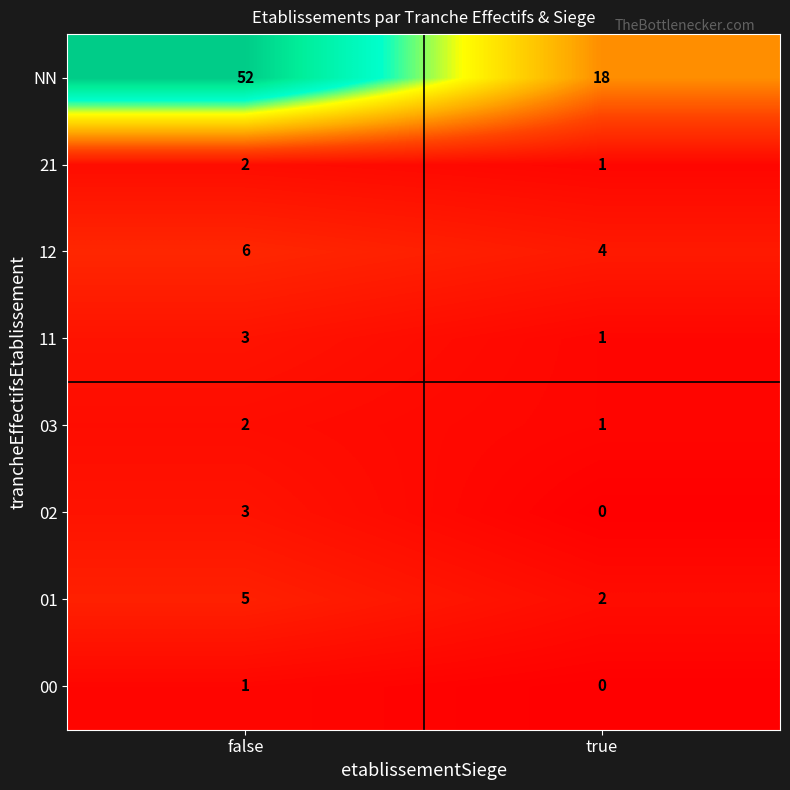

Which series changed the most between false and true?

NN